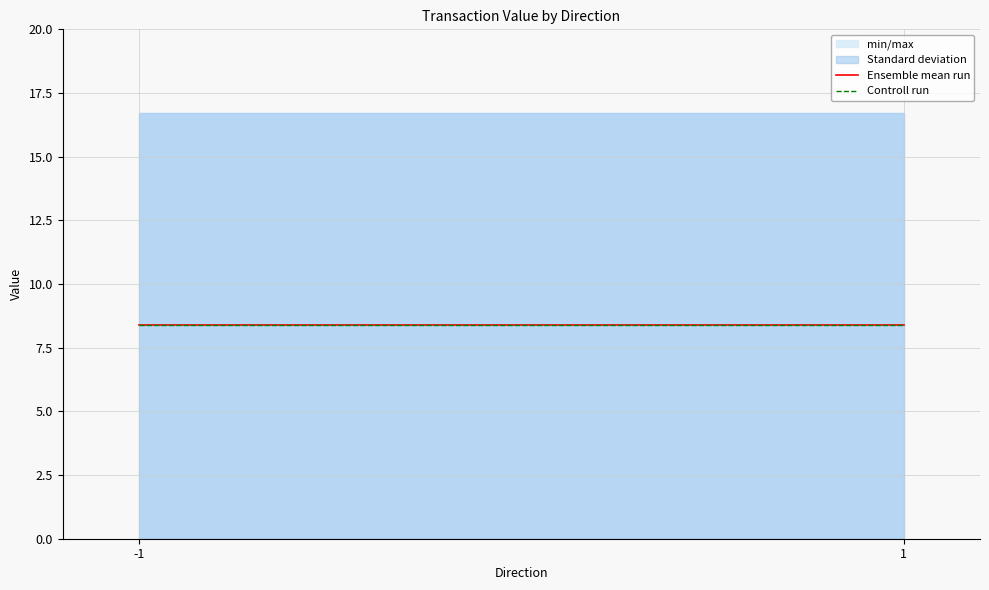

At -1, list the series in order from largest to smallest.

min/max, Standard deviation, Ensemble mean run, Controll run